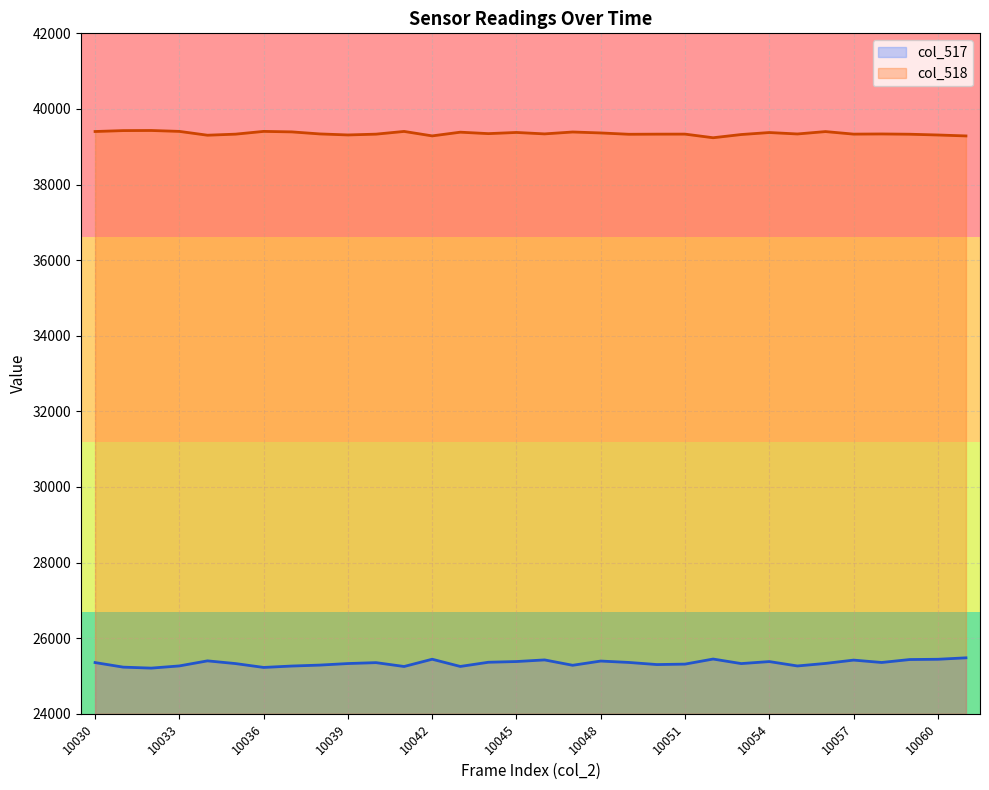

Reading left to right, transcribe all the data shown in this chart.

col_517: 10030=25355	10031=25234	10032=25208	10033=25266	10034=25400	10035=25328	10036=25226	10037=25263	10038=25288	10039=25329	10040=25353	10041=25251	10042=25443	10043=25252	10044=25363	10045=25382	10046=25425	10047=25283	10048=25395	10049=25358	10050=25302	10051=25314	10052=25448	10053=25328	10054=25381	10055=25265	10056=25332	10057=25420	10058=25357	10059=25435	10060=25442	10061=25480
col_518: 10030=39403	10031=39427	10032=39430	10033=39406	10034=39305	10035=39333	10036=39406	10037=39393	10038=39339	10039=39312	10040=39333	10041=39405	10042=39287	10043=39385	10044=39347	10045=39378	10046=39340	10047=39390	10048=39365	10049=39330	10050=39333	10051=39334	10052=39238	10053=39323	10054=39376	10055=39338	10056=39401	10057=39334	10058=39338	10059=39331	10060=39311	10061=39286